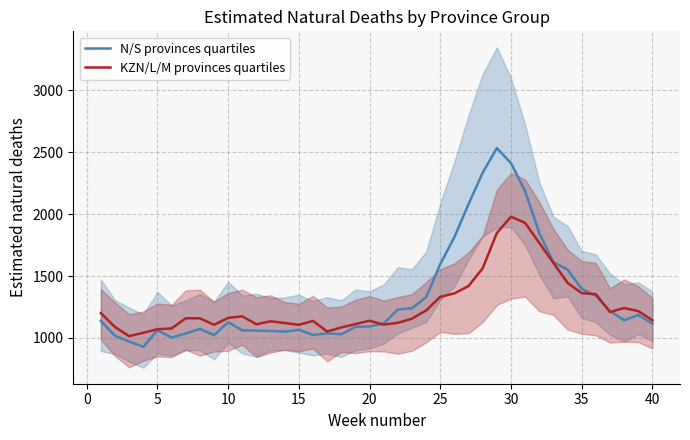

What is the sum of all N/S provinces quartiles values?

53242.4